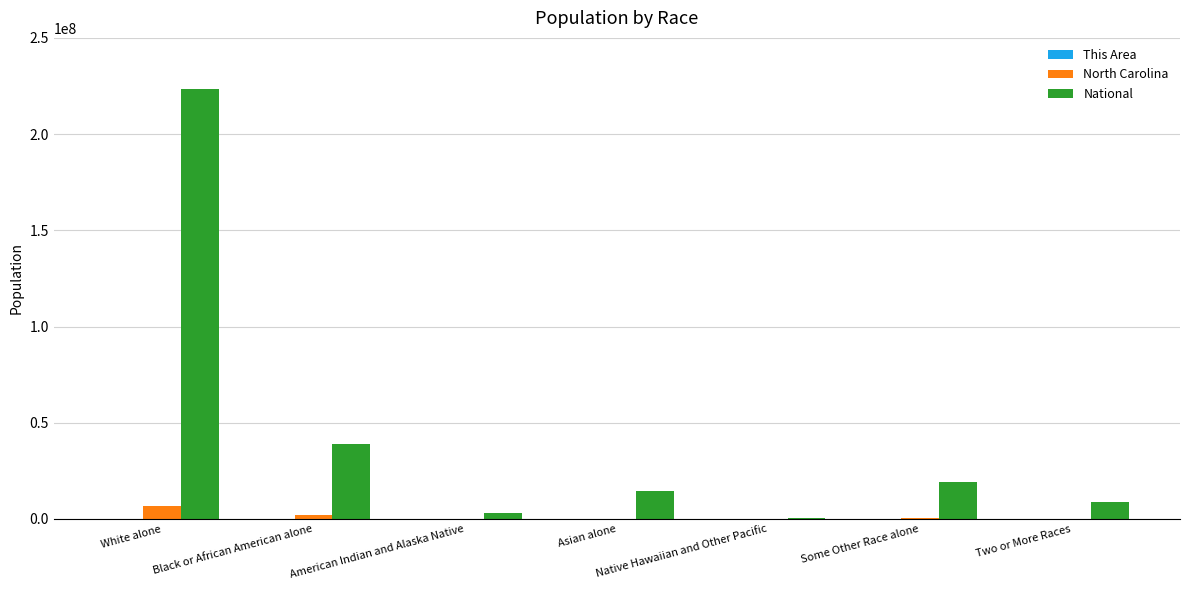

The National series shows 223553265 at White alone. True or false?

True